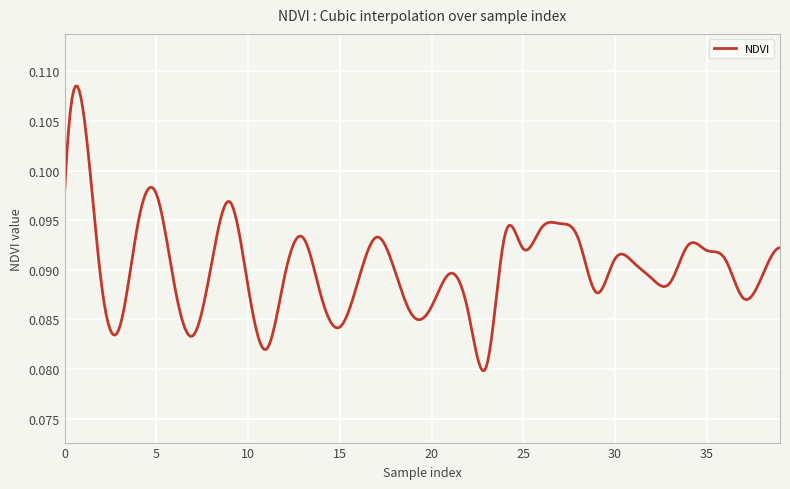

Rank the categories by value from highest to lowest.

1, 0, 5, 9, 4, 27, 26, 24, 17, 13, 28, 34, 39, 25, 35, 36, 30, 31, 8, 18, 21, 12, 38, 32, 16, 33, 2, 6, 10, 29, 14, 37, 20, 22, 19, 3, 15, 7, 11, 23